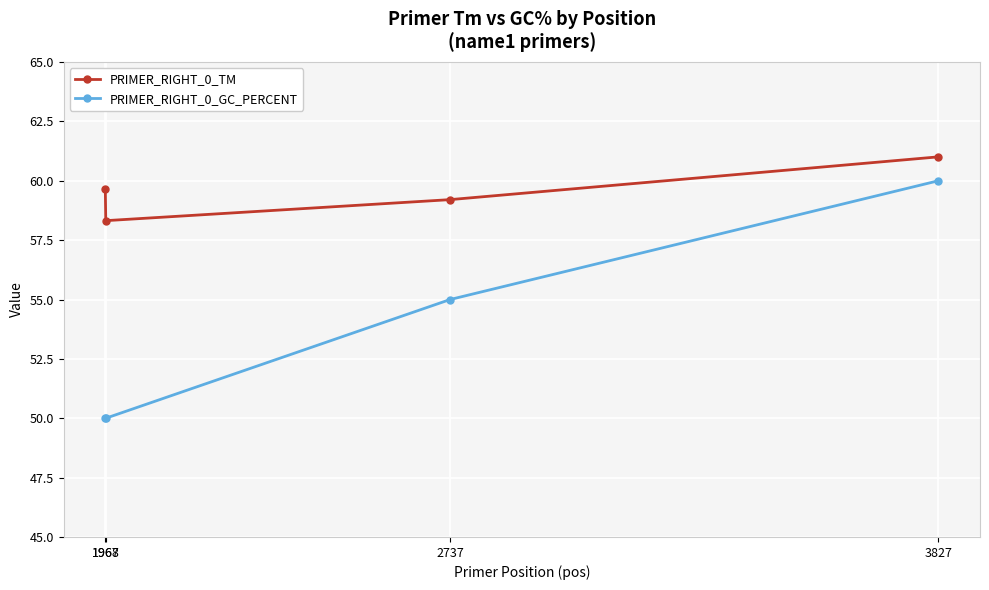

Which series has the largest total across all categories?

PRIMER_RIGHT_0_TM